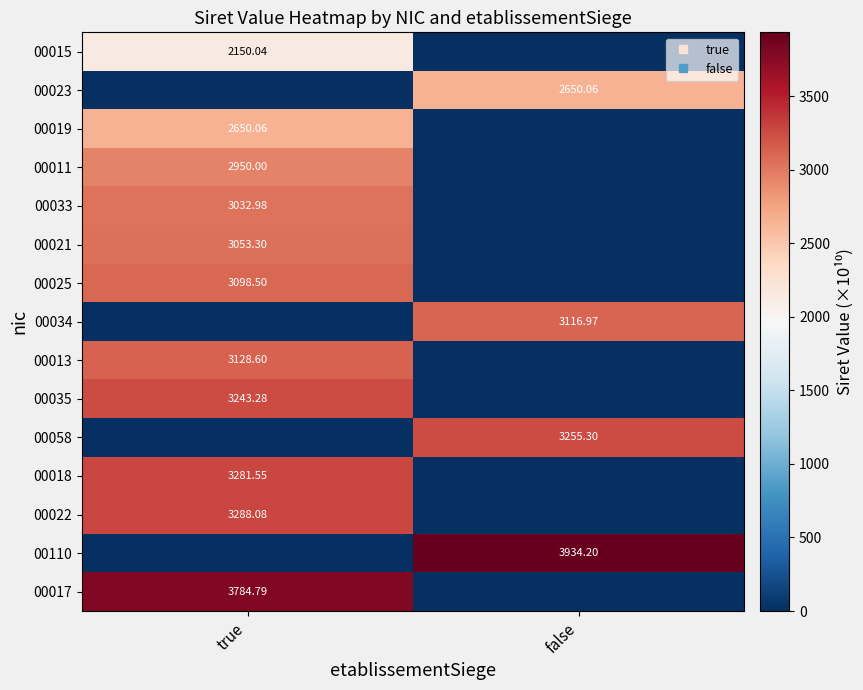

How many values in 00022 are above zero?

1